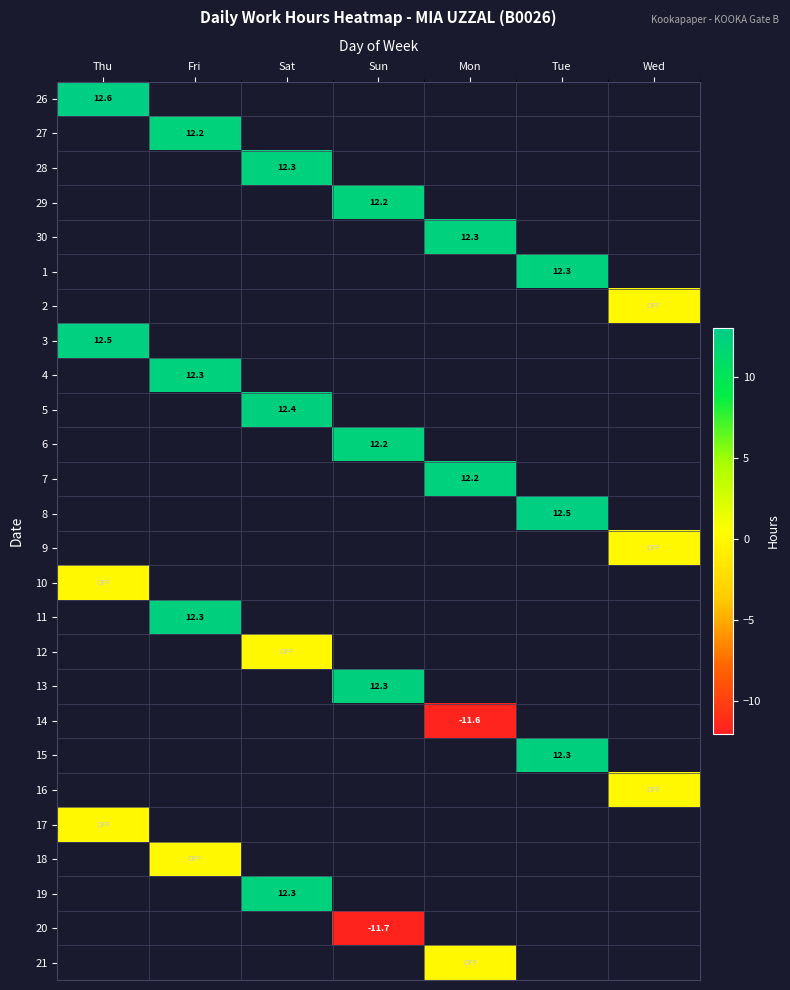

Between Wed and Tue, which is larger?

Tue